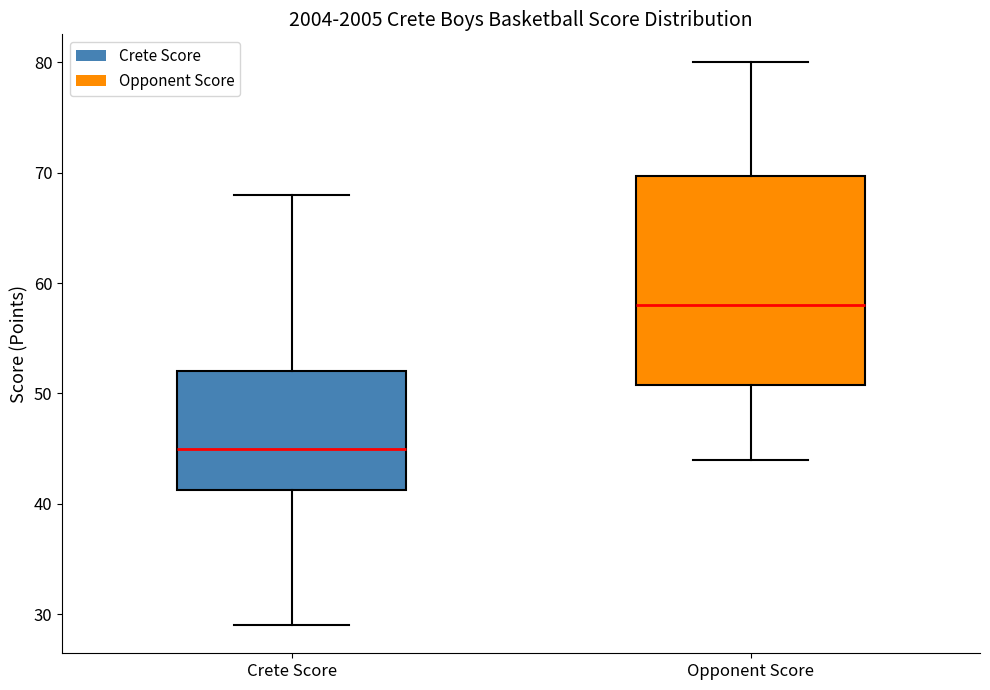

Reading left to right, read every box against the y-axis: the position of its median line, the range the box covers, and the ends of its whiskers. The values are not printed on the chart, so give them approximately, as read against the axis.

Crete Score: median 45, box 41 to 52, whiskers 29 to 68
Opponent Score: median 58, box 51 to 70, whiskers 44 to 80